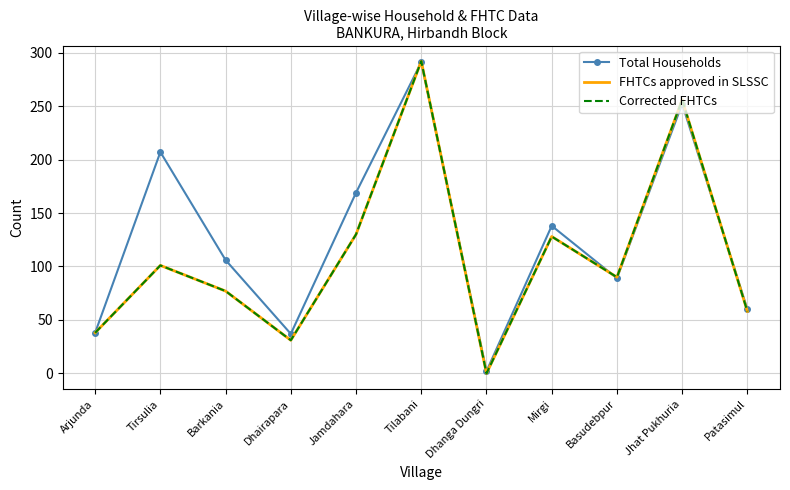

What is the lowest value of the Total Households series?

2